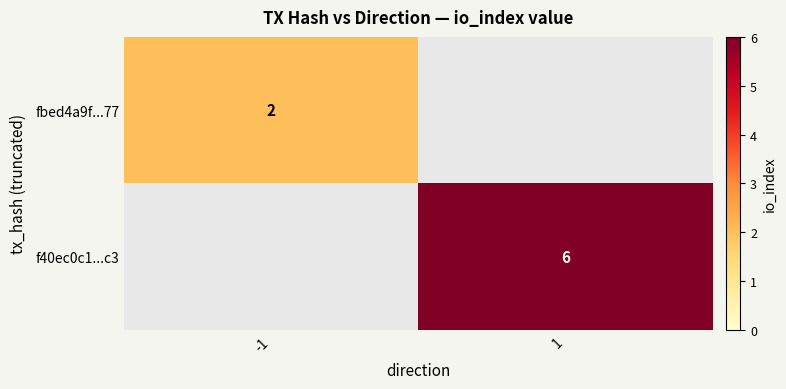

Is it true that f40ec0c1...c3 equals 2 at 1?

False